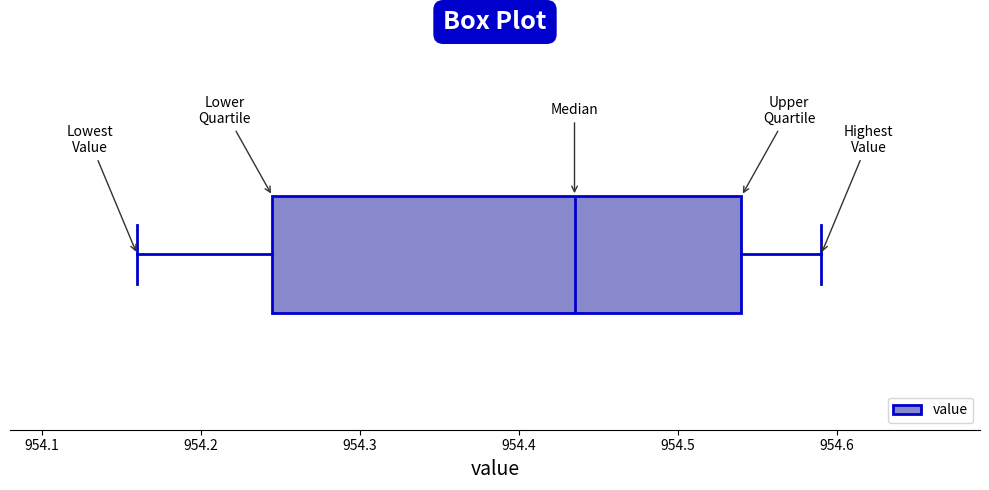

Transcribe this box plot: give where the median line is, the range the box spans, and where the two whiskers end, as read against the x-axis. The values are not printed on the chart, so give them approximately, as read against the axis.

median 954.44, box 954.25 to 954.54, whiskers 954.16 to 954.59